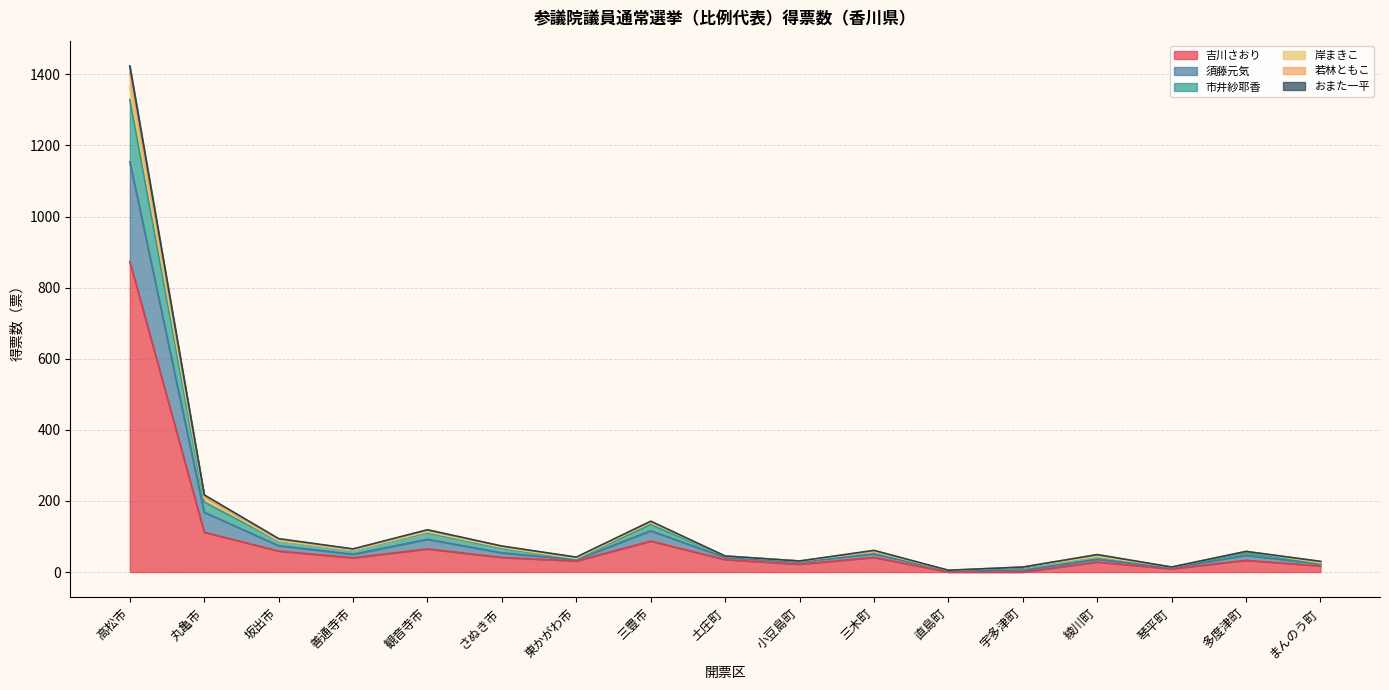

At which category is the sum across all series the highest?

高松市